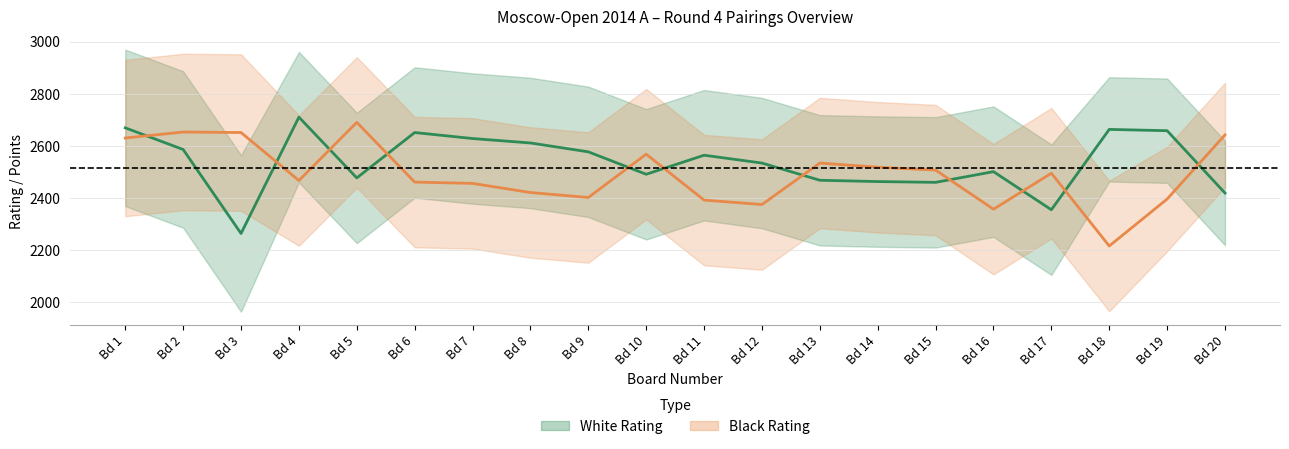

True or false: Black Rating and White Rating cross at least once.

True